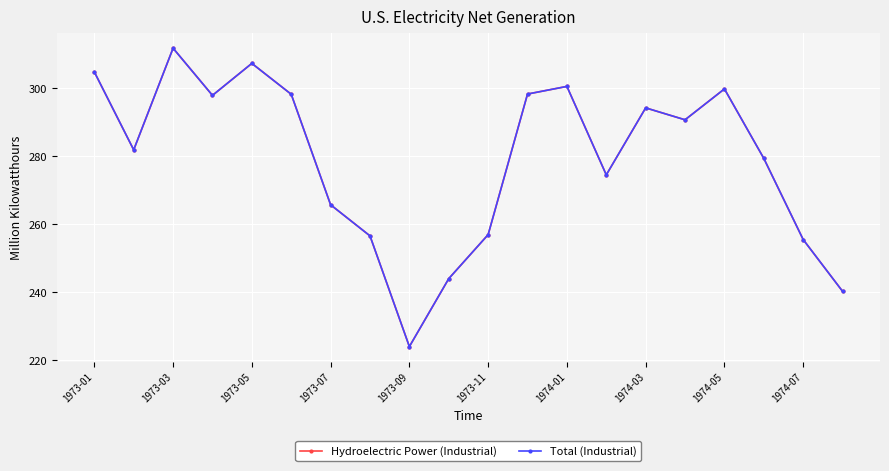

At which category does Hydroelectric Power (Industrial) reach its first local valley?

1973-03